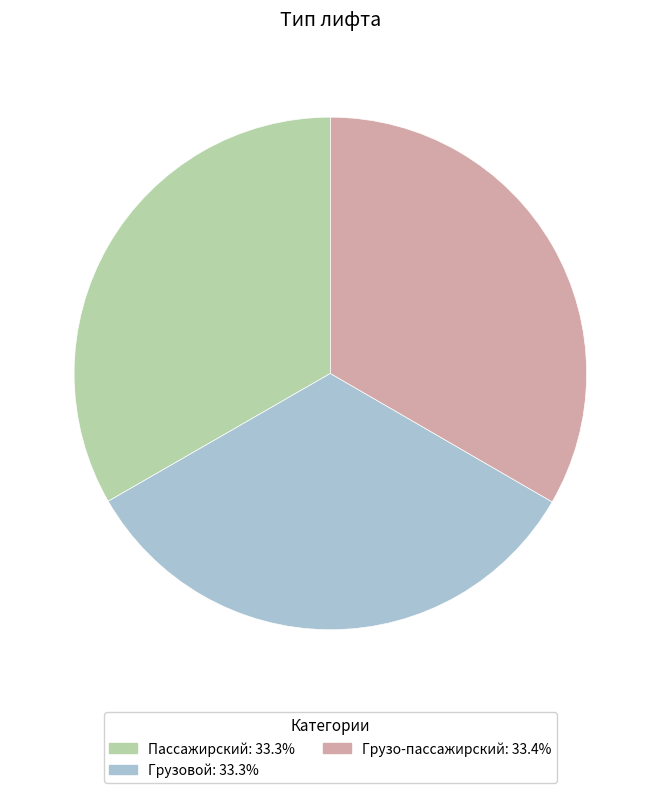

True or false: Грузовой accounts for 45% of the total.

False